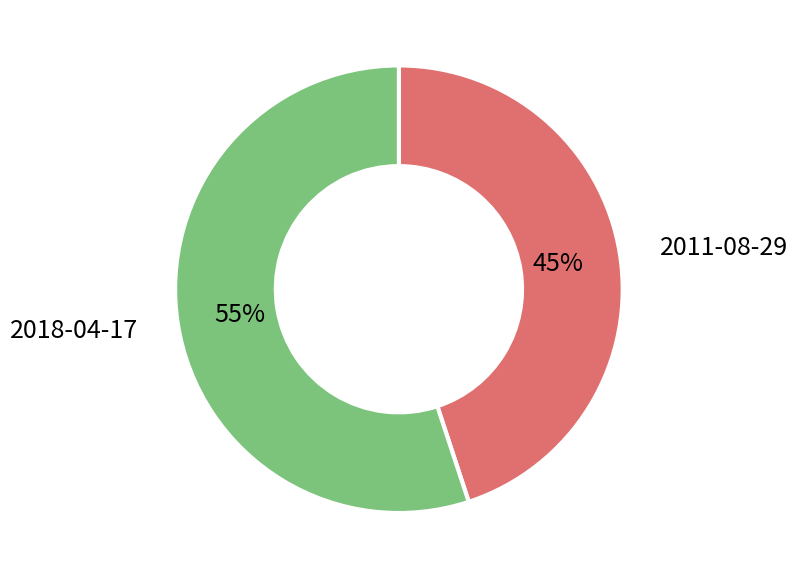

Does any single category account for the majority?

Yes